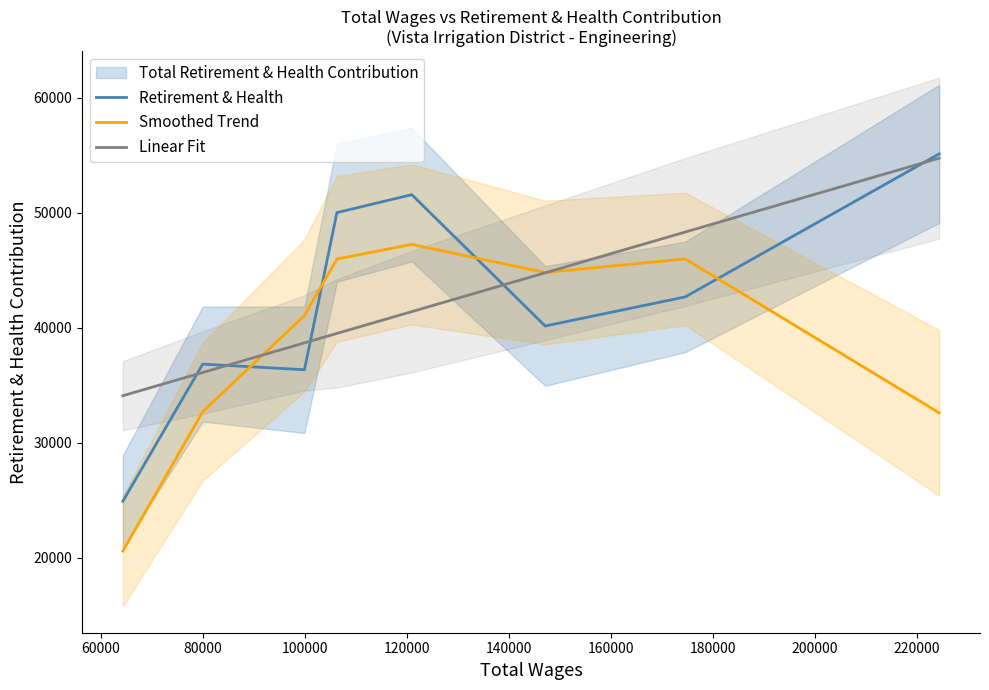

What is the highest value of the Retirement & Health series?

55117.0